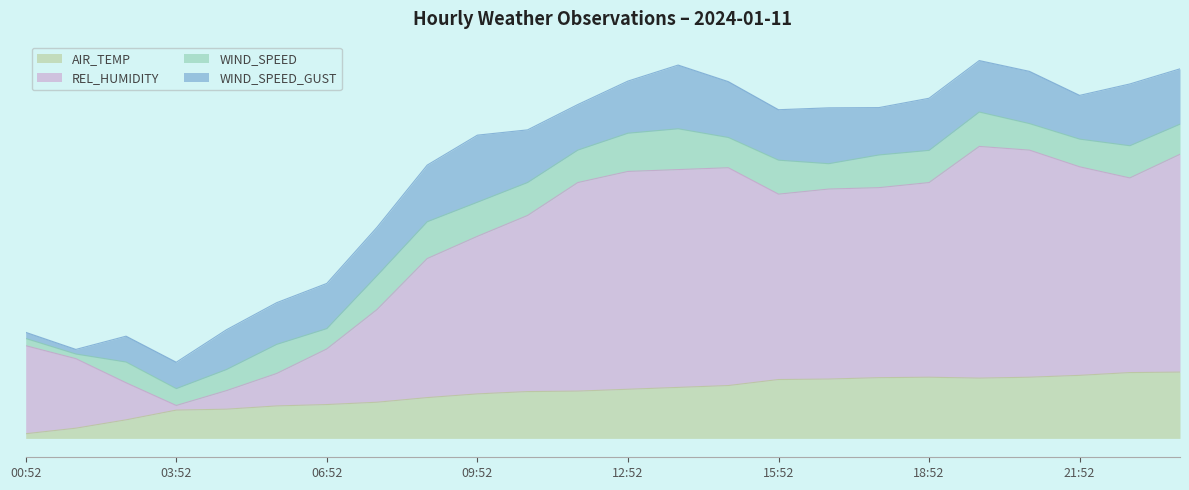

Where is the first local maximum for REL_HUMIDITY?

14:52